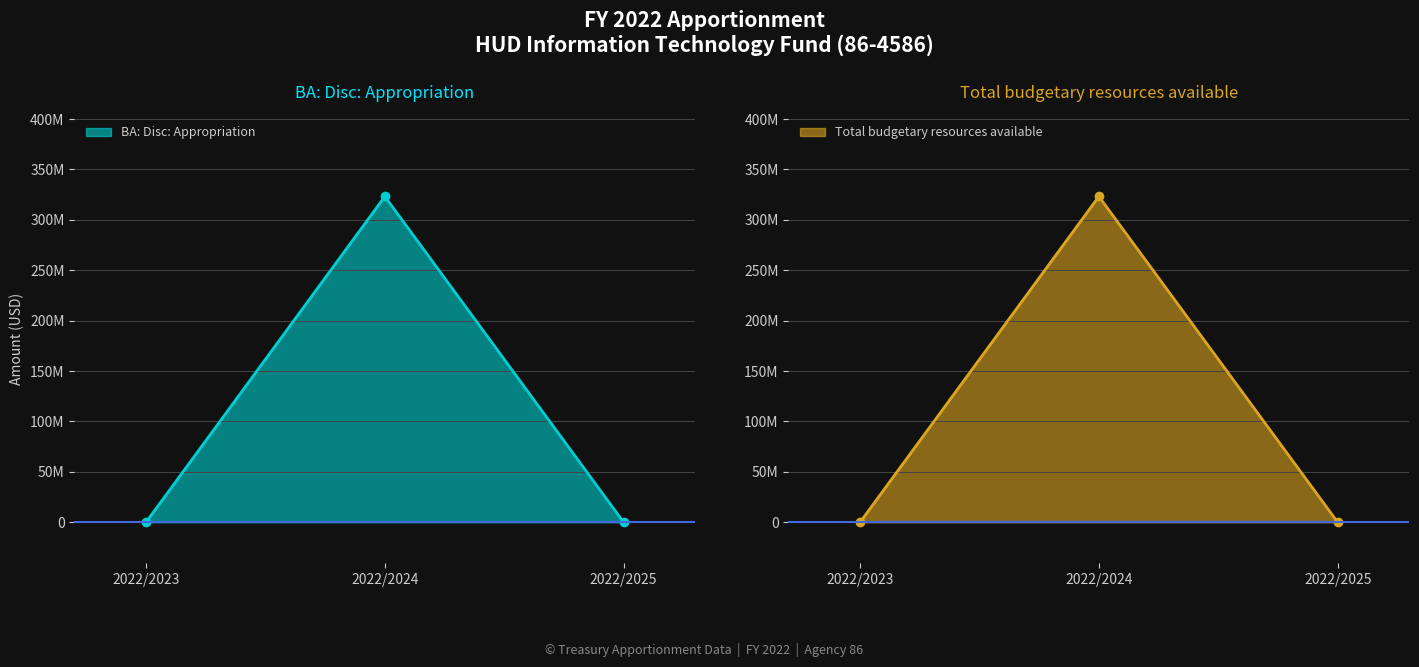

True or false: BA: Disc: Appropriation has a value of 0 at 2022/2025.

True